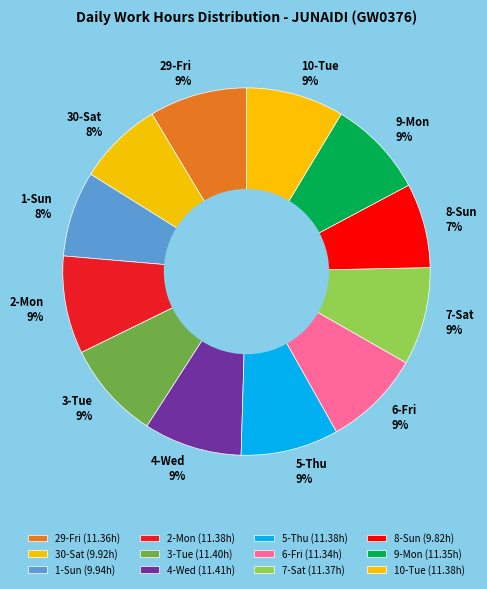

How many slices are in this pie chart?

12